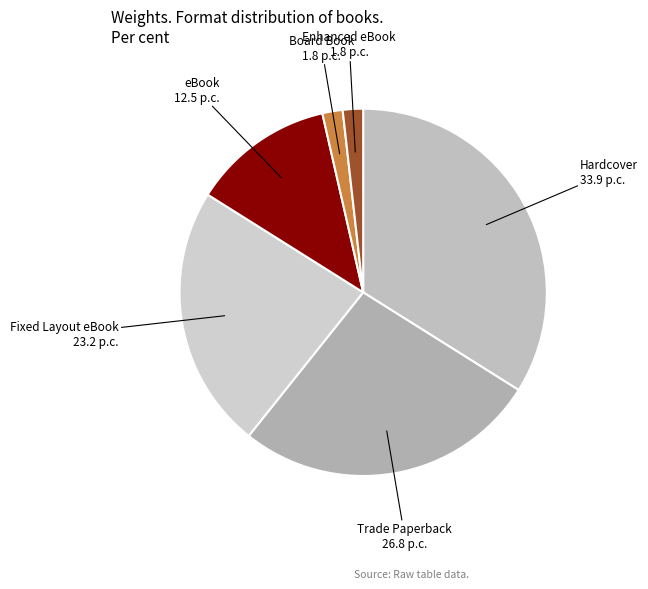

Which has a higher value, Fixed Layout eBook or Enhanced eBook?

Fixed Layout eBook